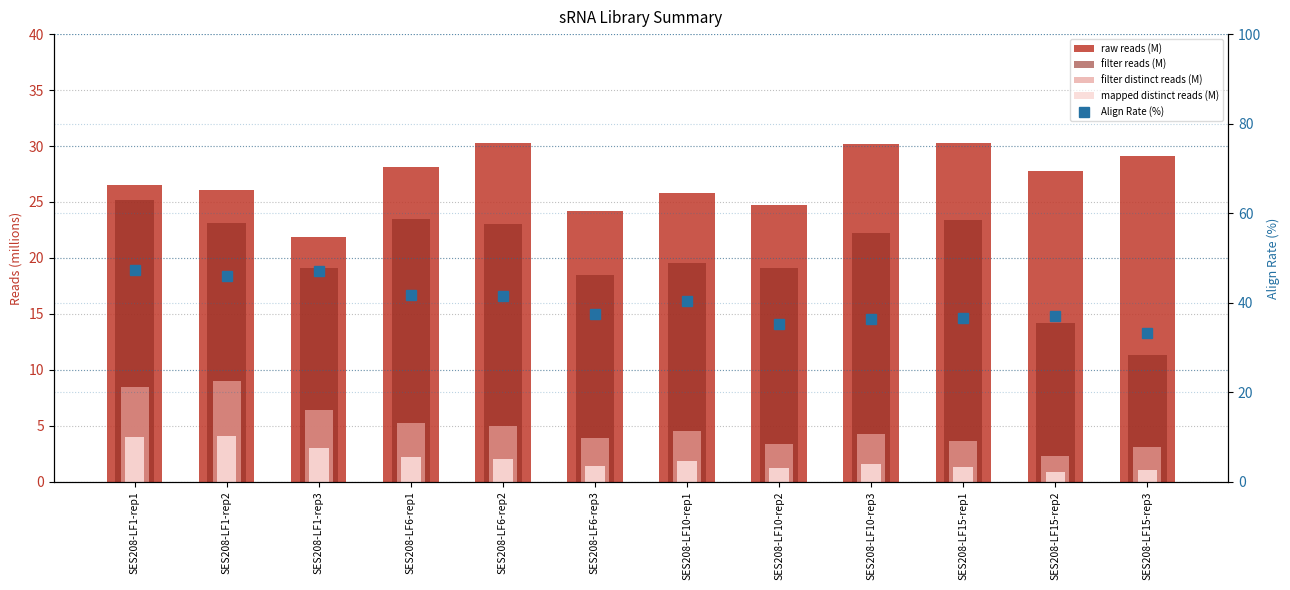

What is the sum of the filter distinct reads (M) values at SES208-LF1-rep1 and SES208-LF1-rep2?

17.5